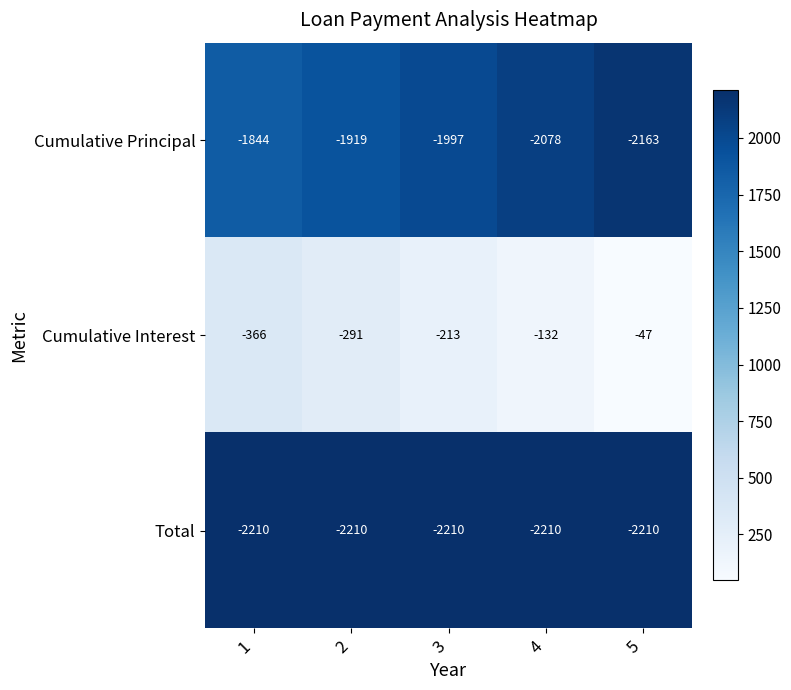

The Total series shows -547 at 3. True or false?

False